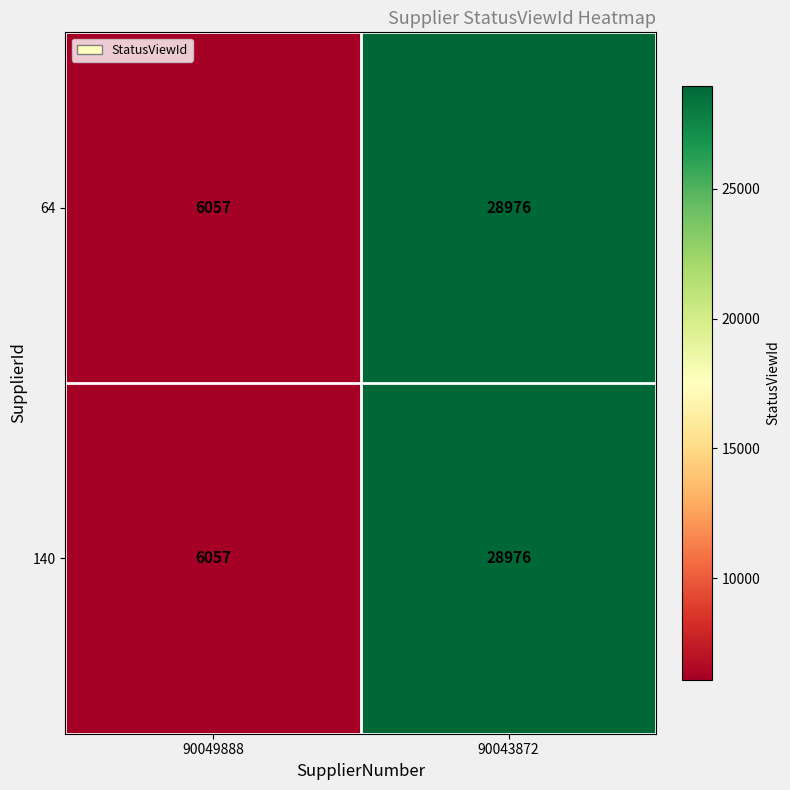

Rank the categories by 140 value from highest to lowest.

90043872, 90049888